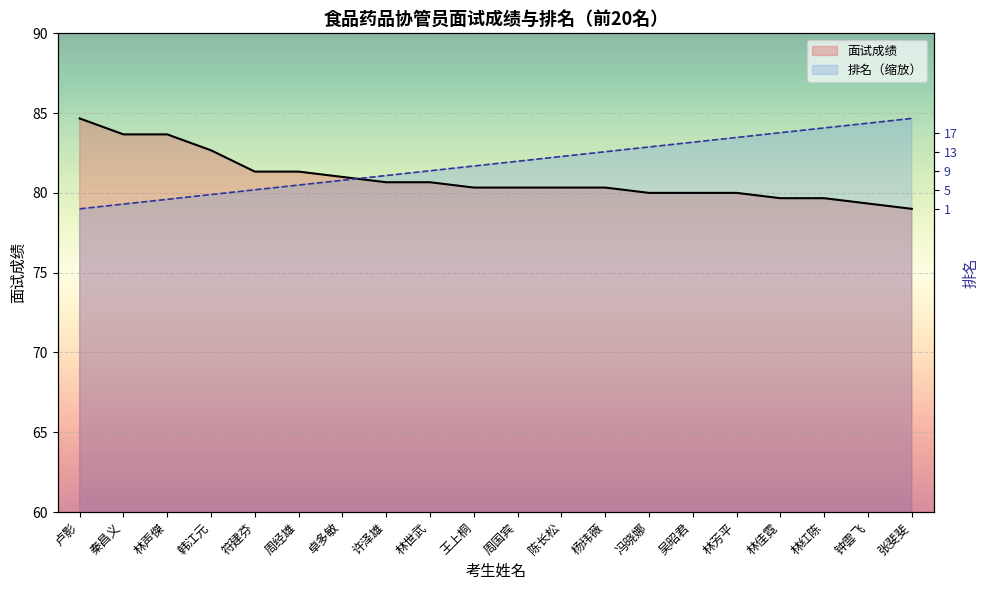

The 排名 series shows 81.4 at 林世武. True or false?

True